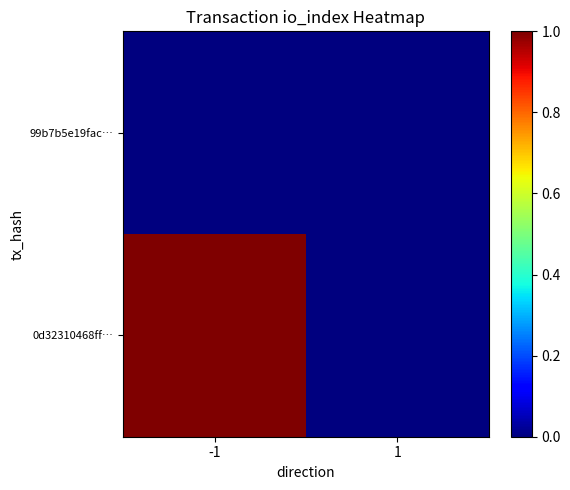

At -1, list the series in order from largest to smallest.

0d32310468ff…, 99b7b5e19fac…